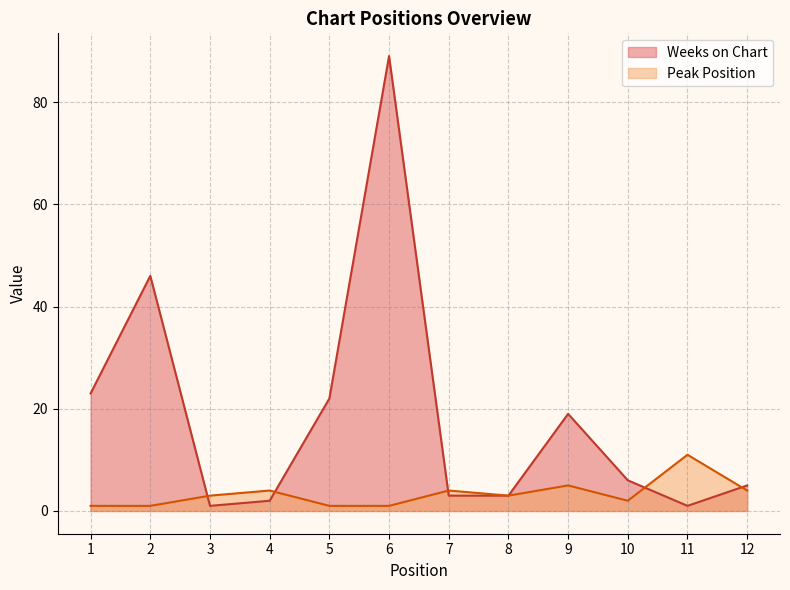

Count the Peak Position values in the range 1 to 4.

10